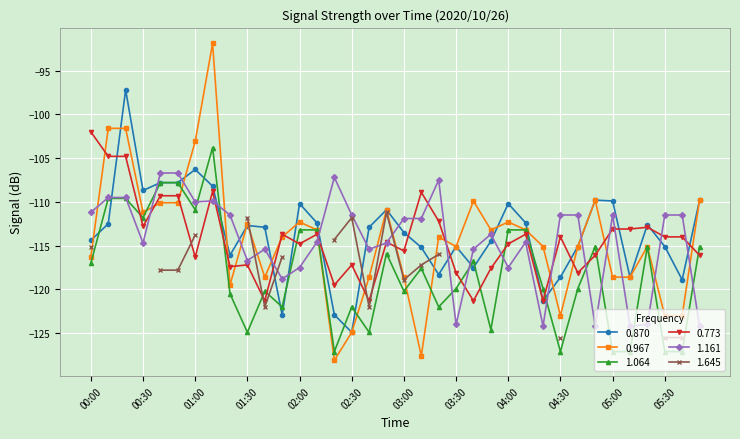

After their last crossing, which series has the higher values: 1.161 or 0.870?

0.870